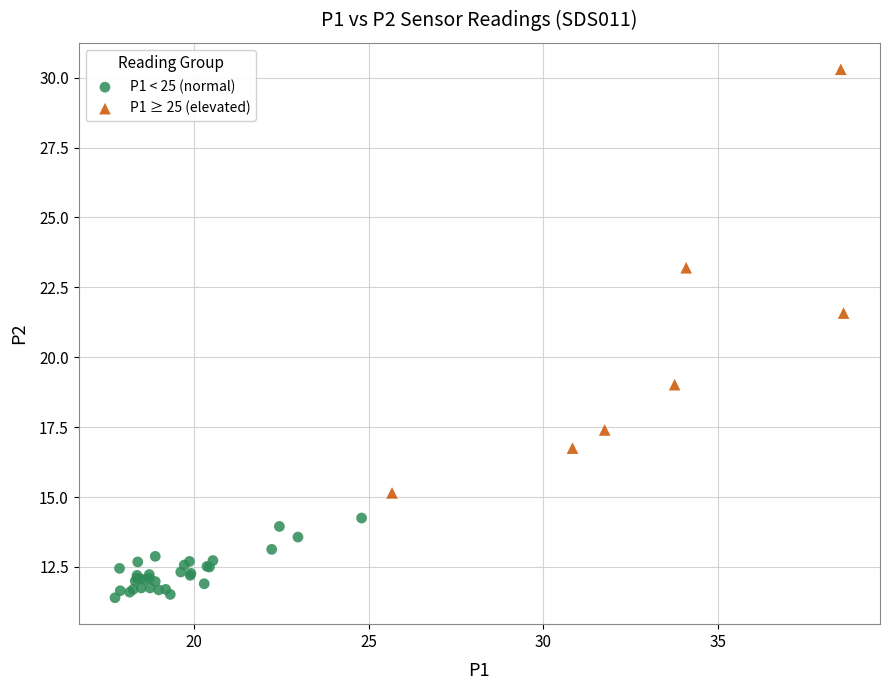

Which series reaches the minimum Y coordinate?

P1 < 25 (normal)